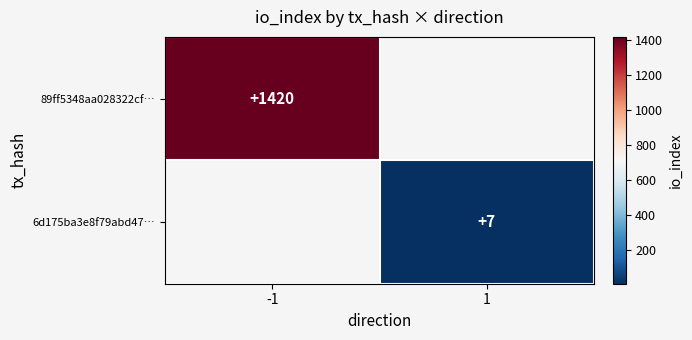

True or false: 6d175ba3e8f79abd47… has a value of 3 at 1.

False